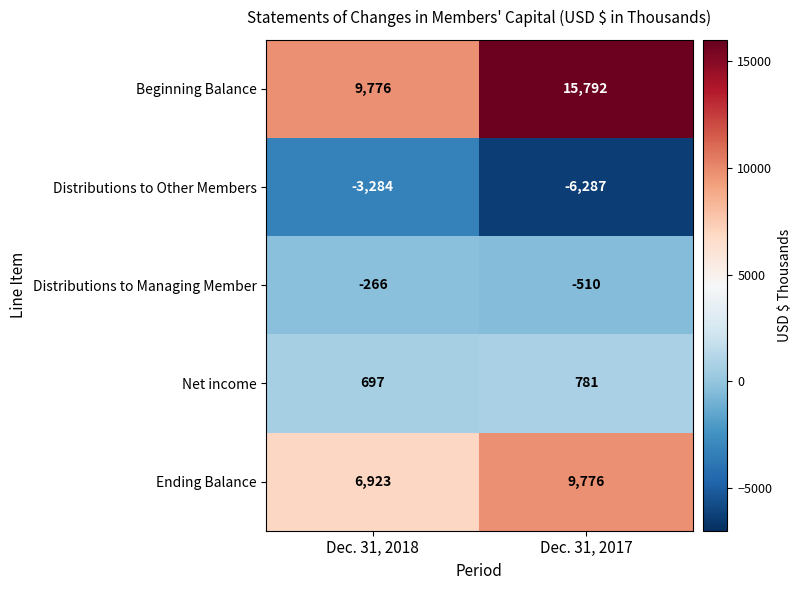

The value of Net income at Dec. 31, 2018 is 697. True or false?

True